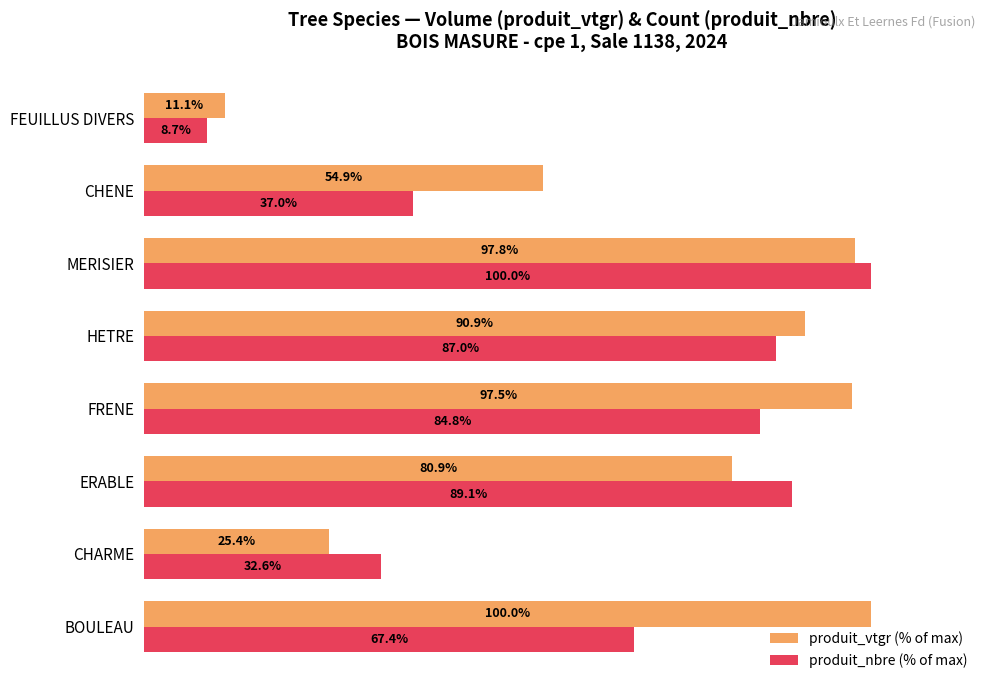

Where is produit_nbre (% of max) nearest to the value 54?

BOULEAU